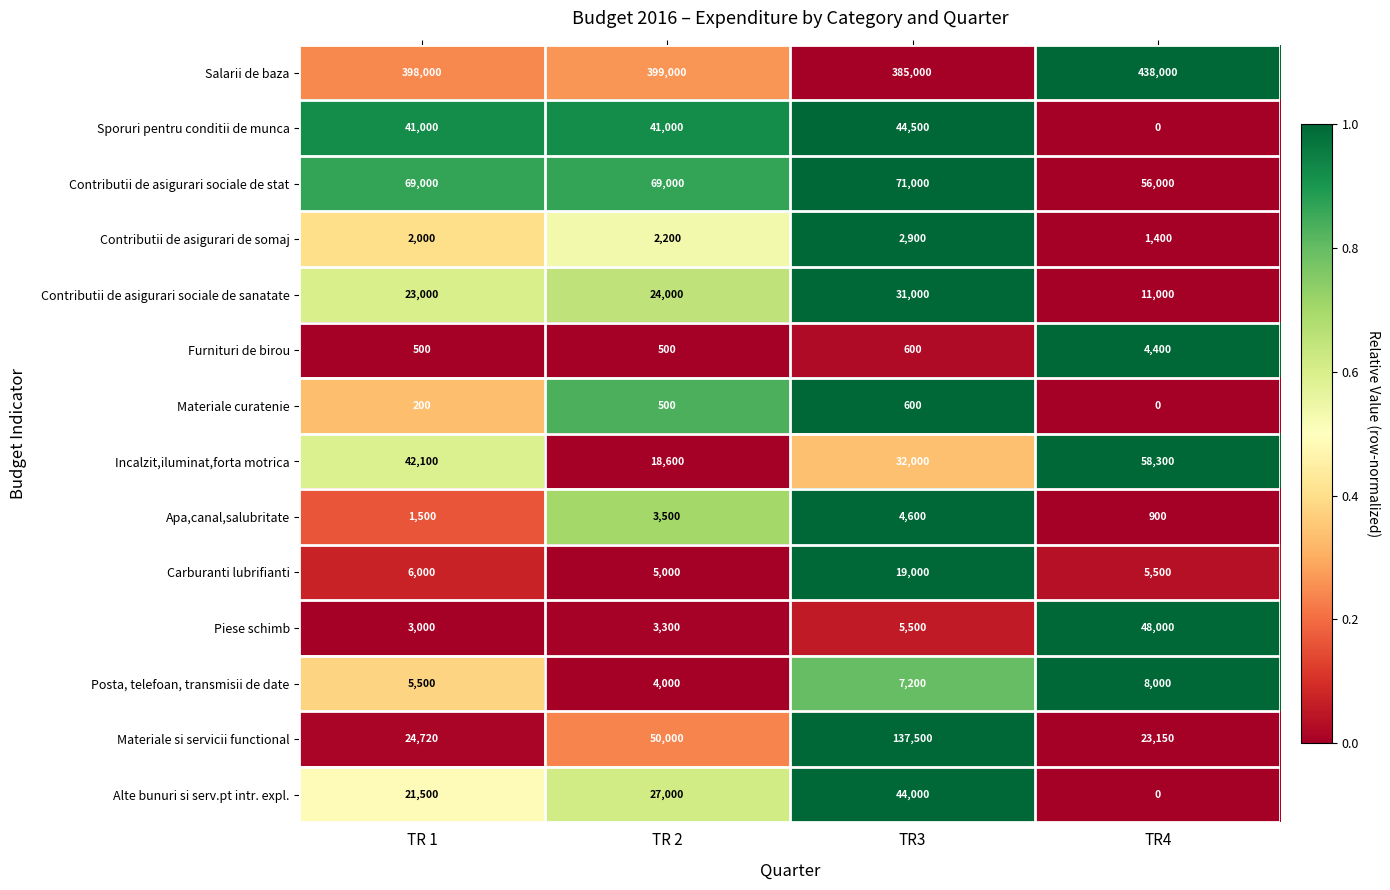

Rank the categories by Salarii de baza value from highest to lowest.

TR4, TR 2, TR 1, TR3